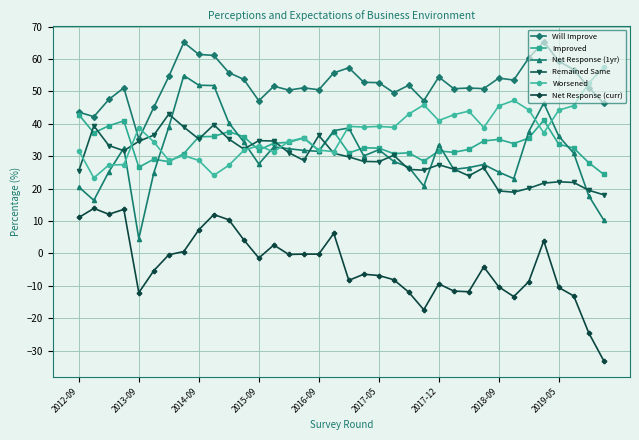

What is the difference between the maximum and second lowest values in the Net Response (curr) series?

38.4